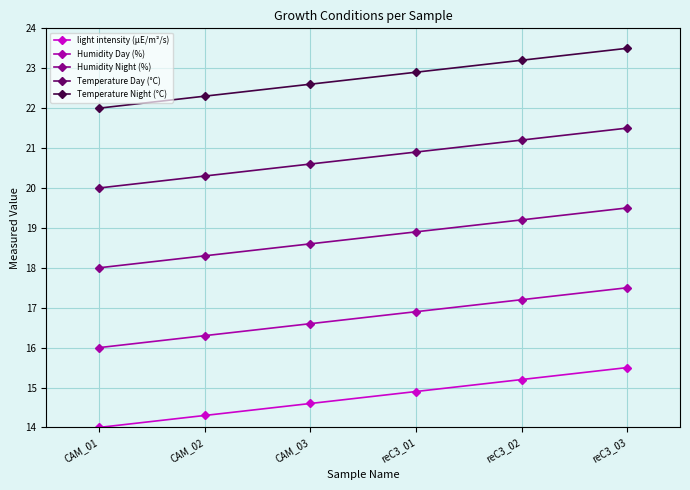

The Temperature Day (°C) series shows 21.2 at reC3_02. True or false?

True